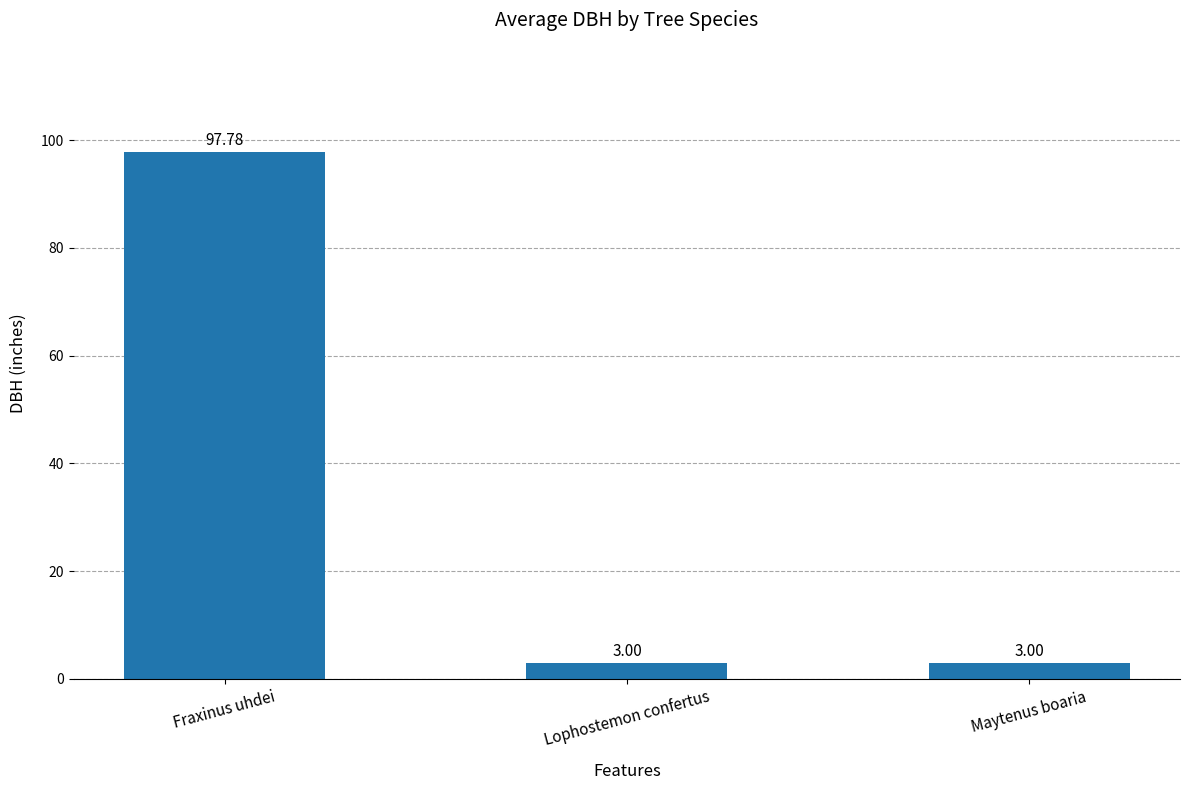

The value at Fraxinus uhdei is 97.8. True or false?

True